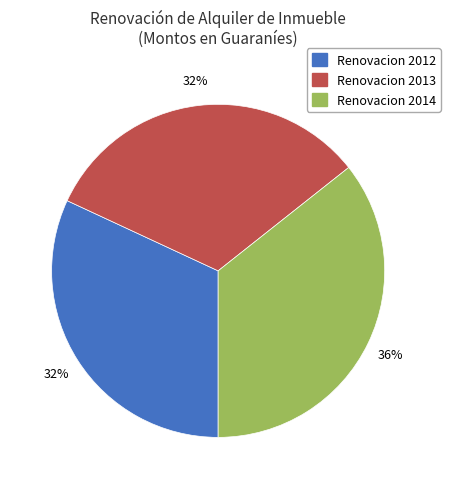

Do Renovacion 2013 and Renovacion 2012 together represent more than half of the pie?

Yes